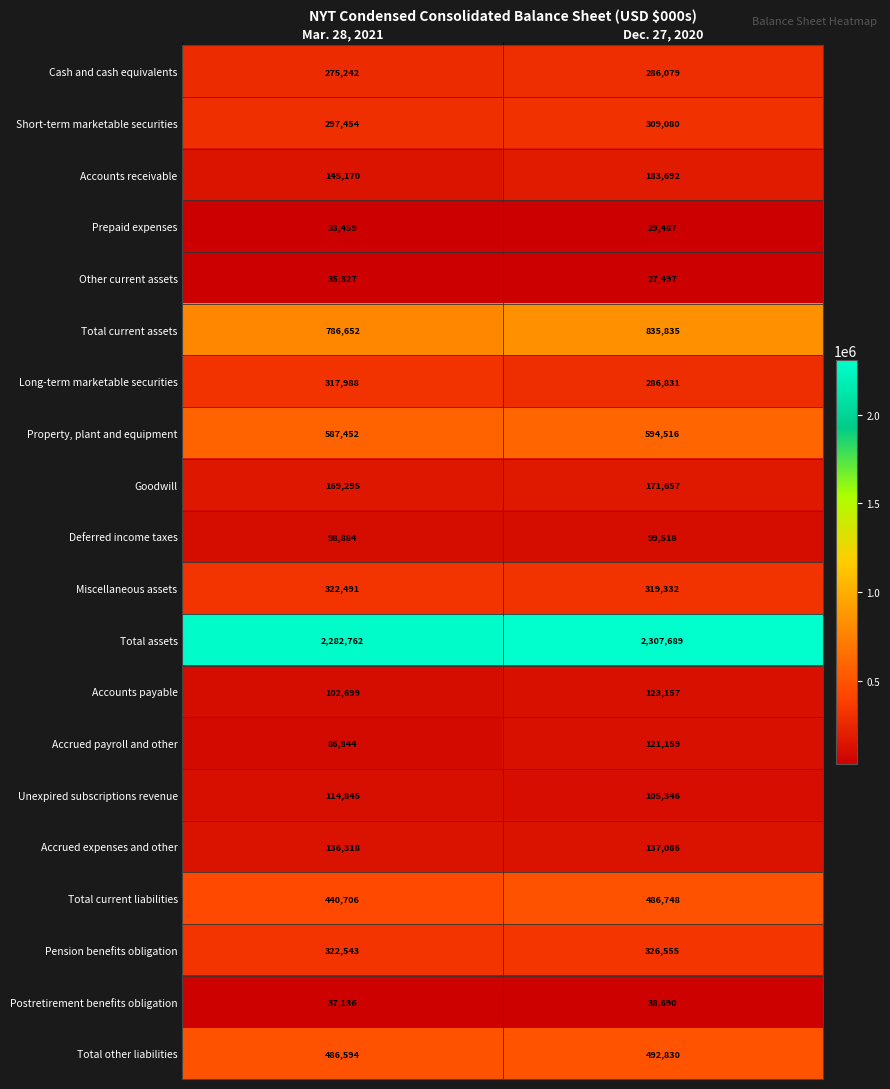

At which category is the sum across all series the highest?

Dec. 27, 2020